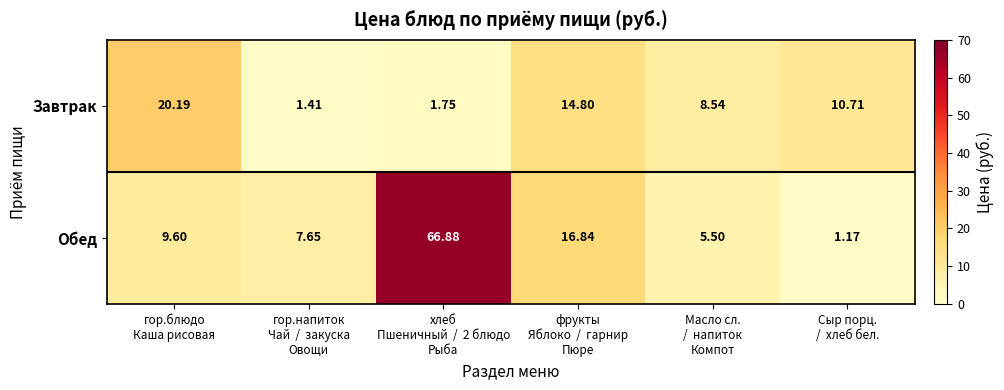

How many distinct data groups are displayed?

2